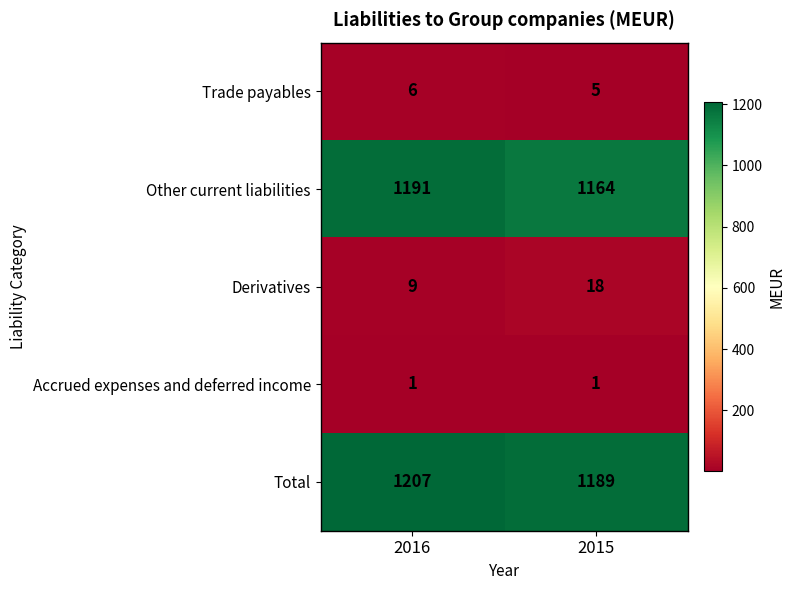

Between 2016 and 2015, which series saw the biggest shift?

Other current liabilities